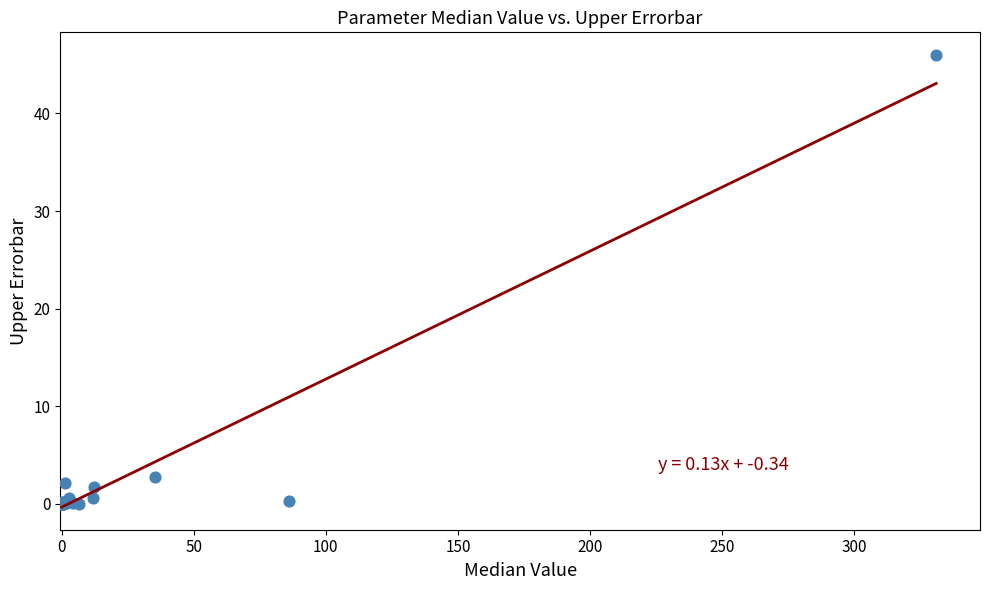

What Y value in the scatter plot is closest to 23?

2.8